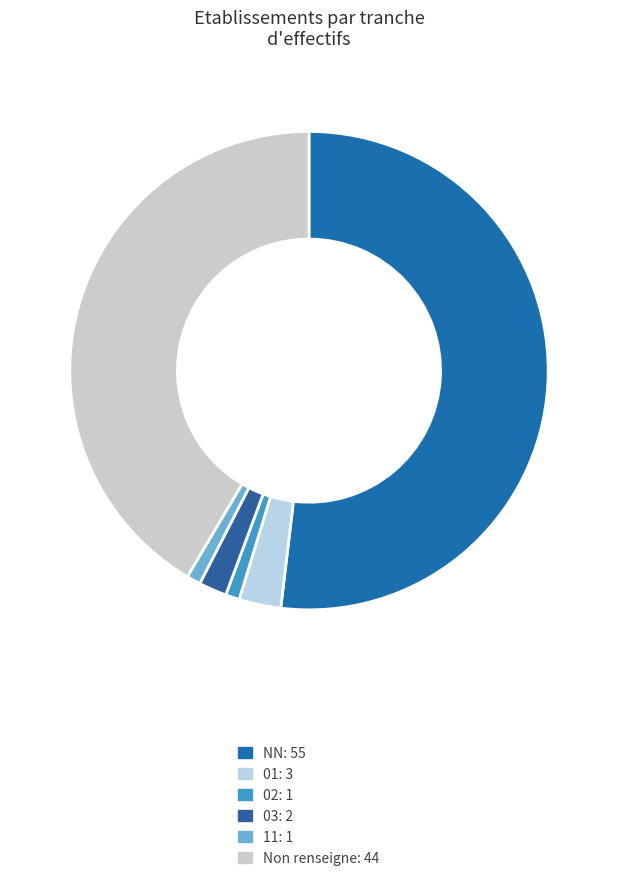

Which slice represents more than half of the pie?

NN